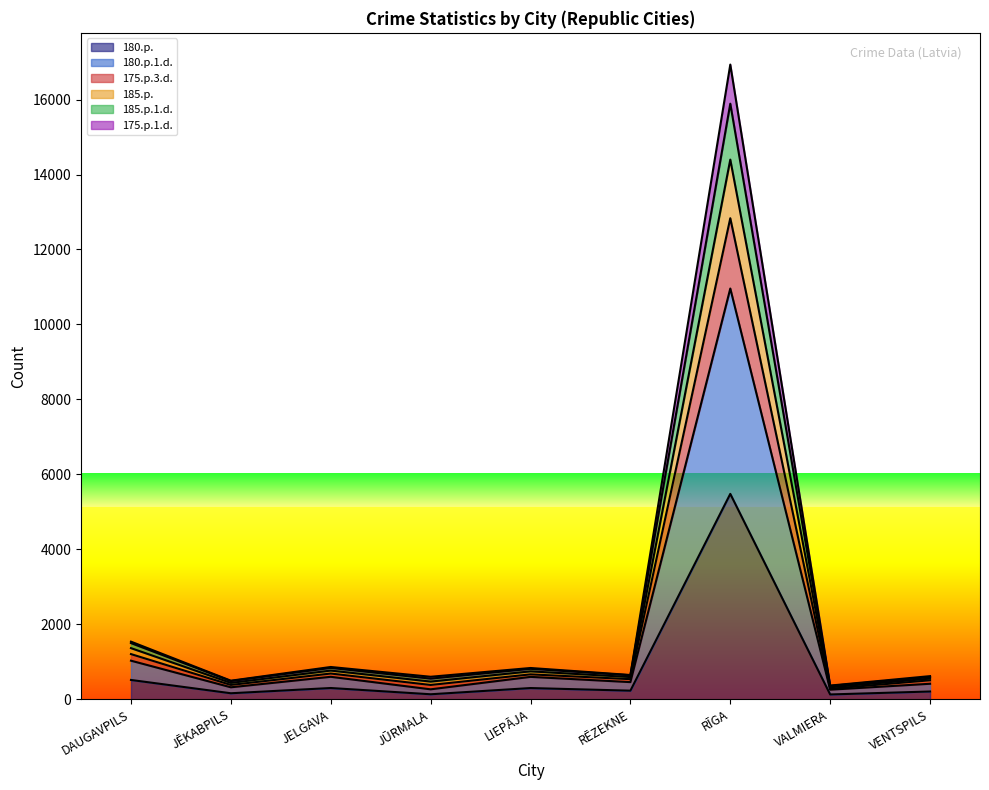

What is the sum of the 180.p. values at LIEPĀJA and JŪRMALA?

430